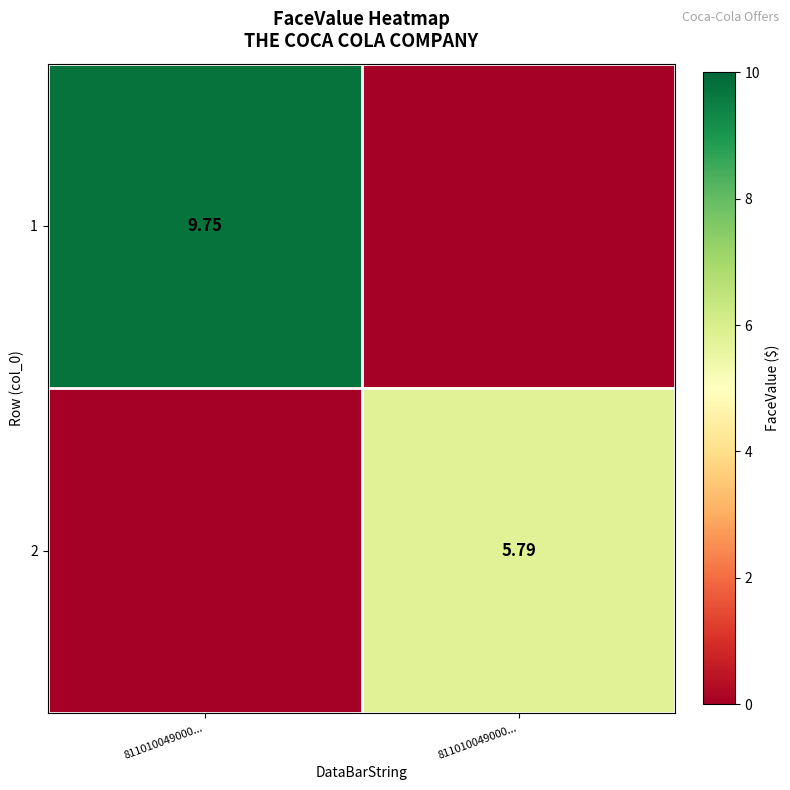

What is the sum of the 1 values at 811010049000... and 811010049000...?

9.8